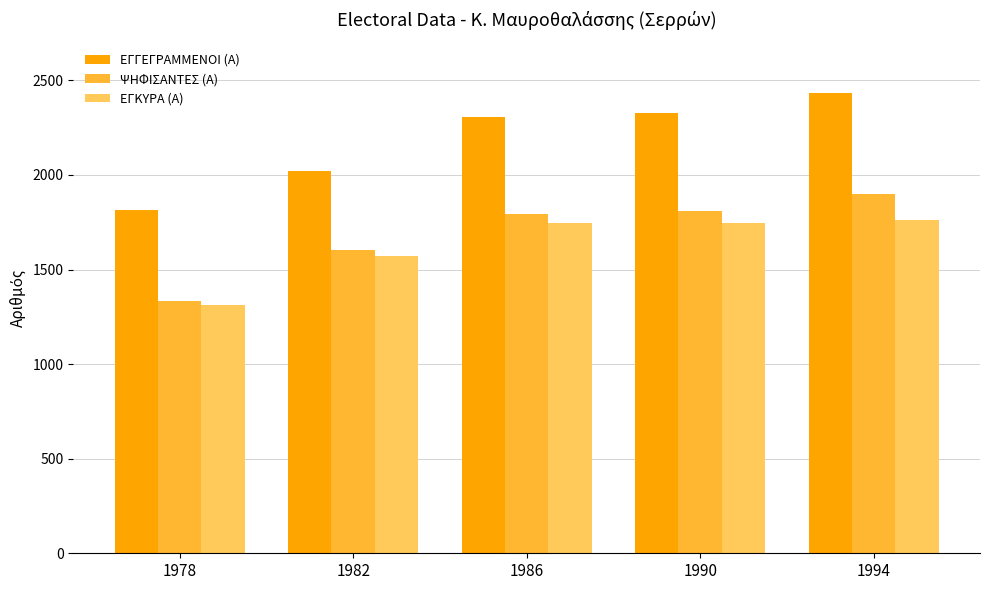

What is the sum of all ΕΓΓΕΓΡΑΜΜΕΝΟΙ (Α) values?

10904